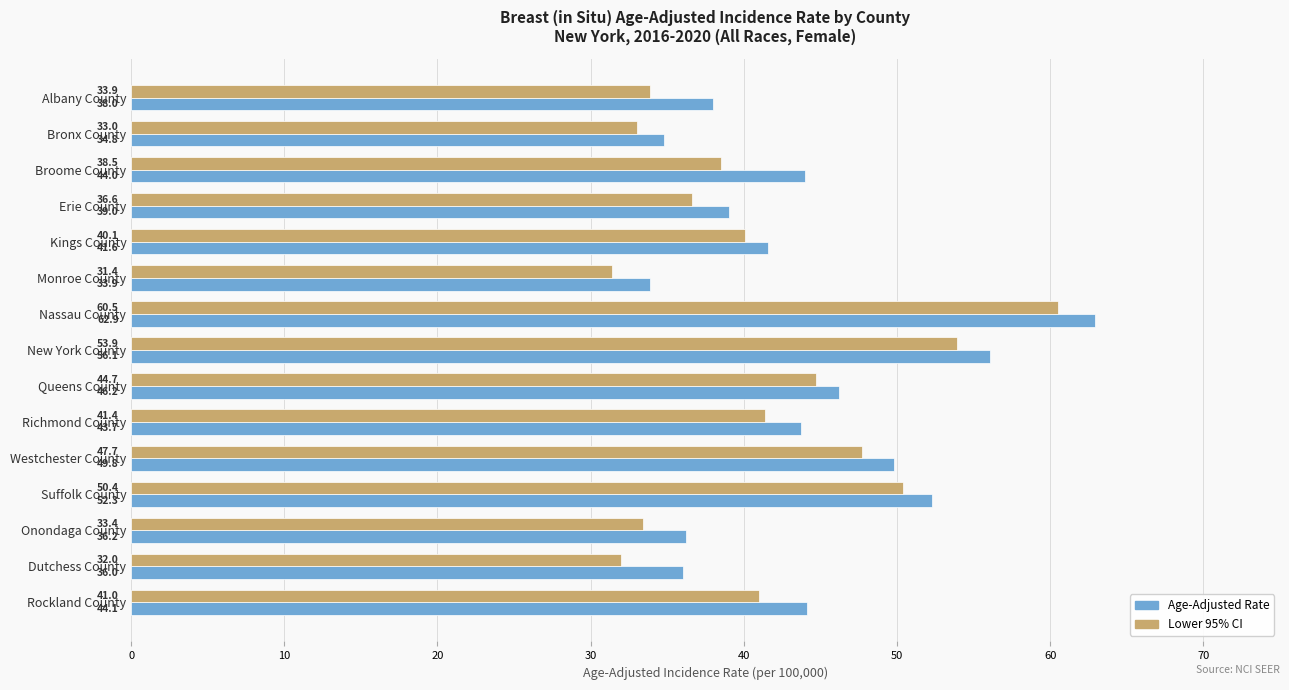

True or false: Lower 95% CI has a value of 44.4 at Onondaga County.

False